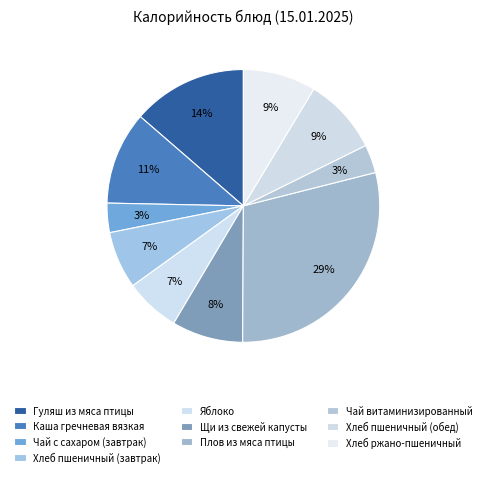

To the nearest percent, what percentage of the pie is Щи из свежей капусты?

8%